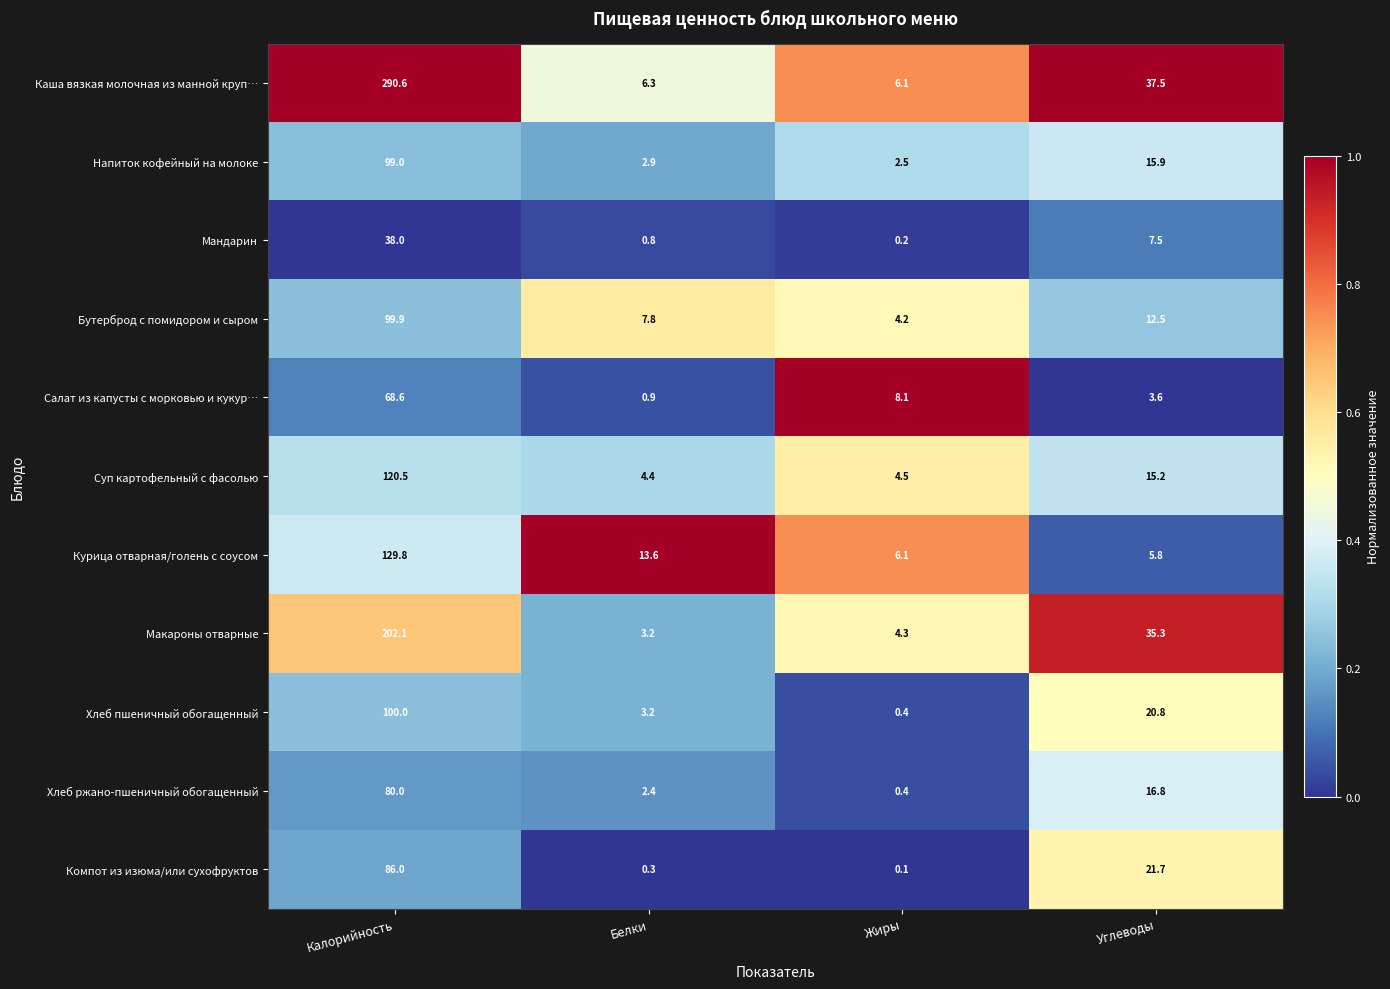

At which category does the chart reach its minimum across all series?

Жиры